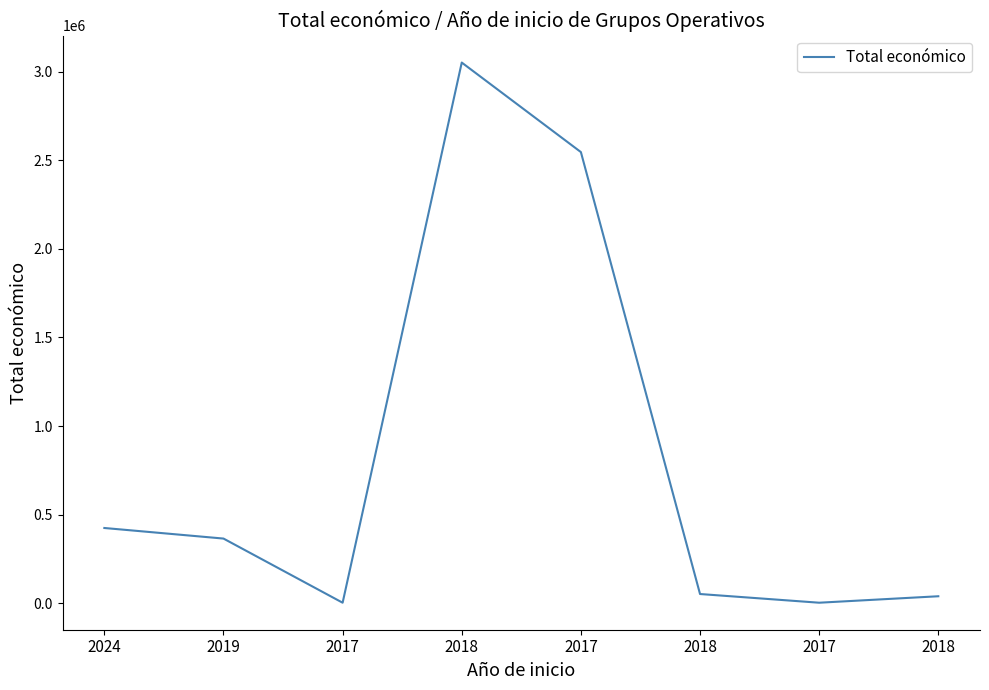

Which category has the highest value across all series?

2018